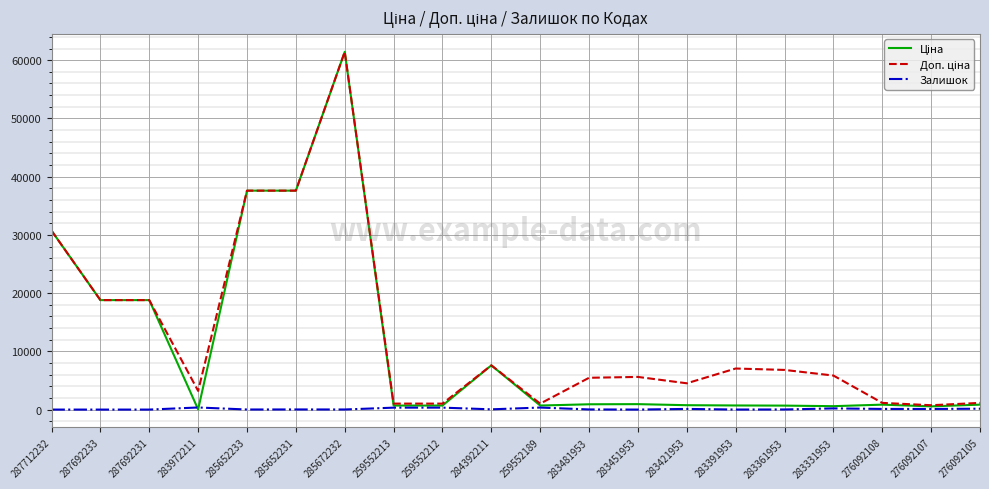

The Ціна series shows 61434.3 at 285672232. True or false?

True